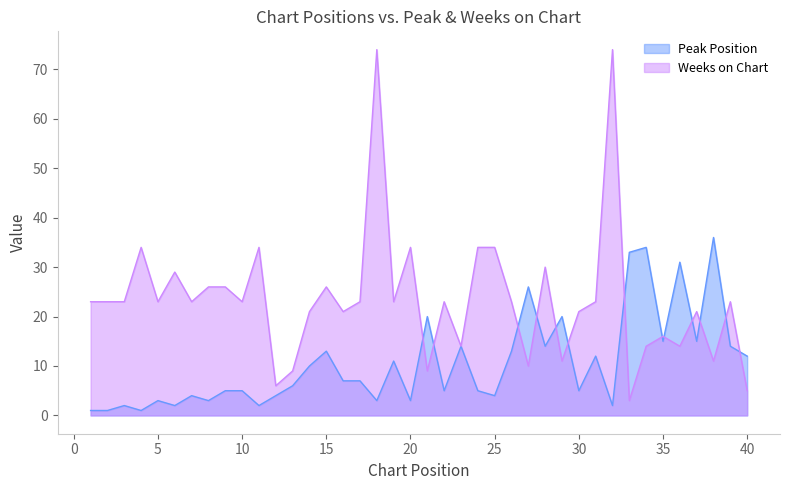

At which label does Weeks on Chart first exceed 23?

4